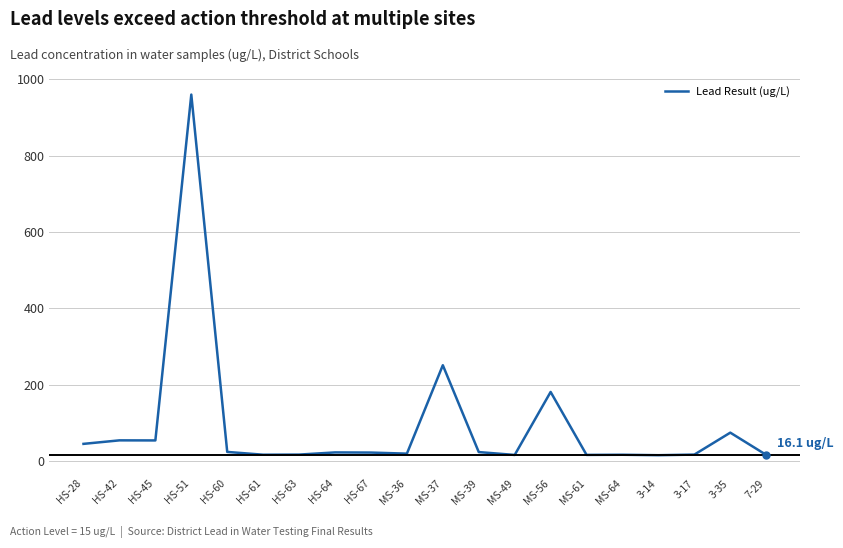

What is the difference between the maximum and minimum values?

944.7